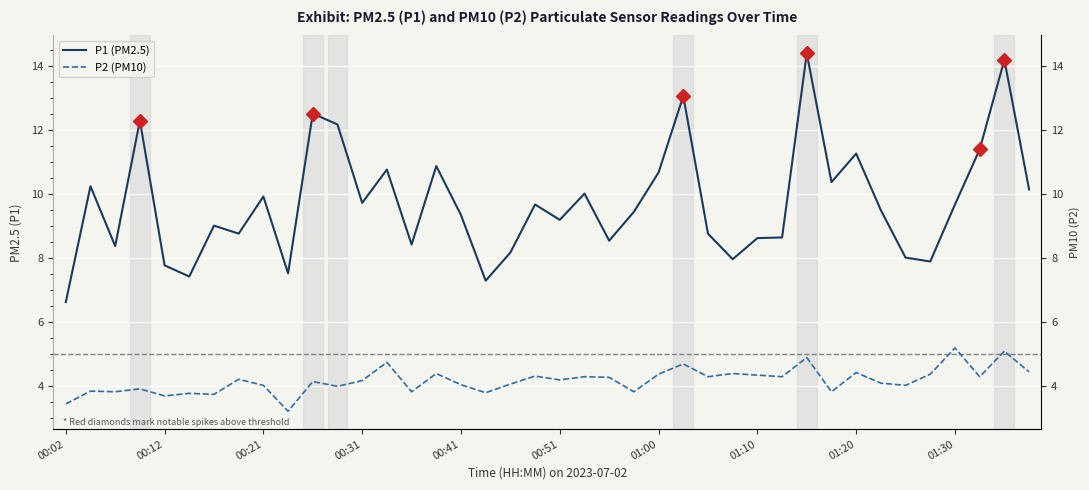

What is the difference between the P1 (PM2.5) values at 23 and 21?

0.6